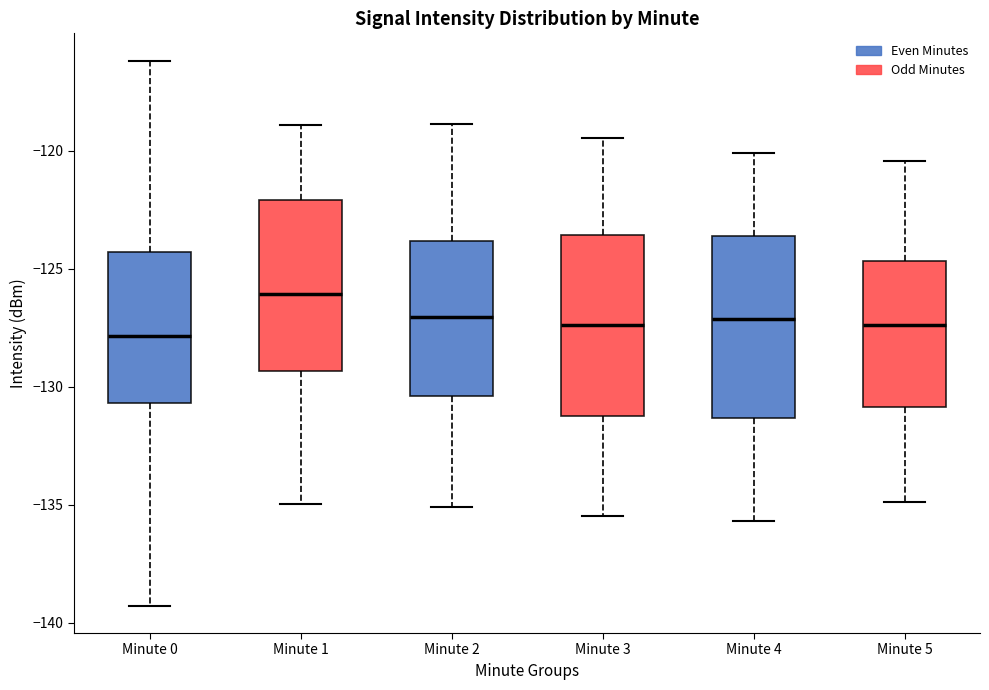

Reading left to right, transcribe this box plot: for each box, give where its median line is, the range the box spans, and where its two whiskers end, as read against the y-axis. The values are not printed on the chart, so give them approximately, as read against the axis.

Minute 0: median -128.0, box -130.5 to -124.5, whiskers -139.5 to -116.0
Minute 1: median -126.0, box -129.5 to -122.0, whiskers -135.0 to -119.0
Minute 2: median -127.0, box -130.5 to -124.0, whiskers -135.0 to -119.0
Minute 3: median -127.5, box -131.0 to -123.5, whiskers -135.5 to -119.5
Minute 4: median -127.0, box -131.5 to -123.5, whiskers -135.5 to -120.0
Minute 5: median -127.5, box -131.0 to -124.5, whiskers -135.0 to -120.5